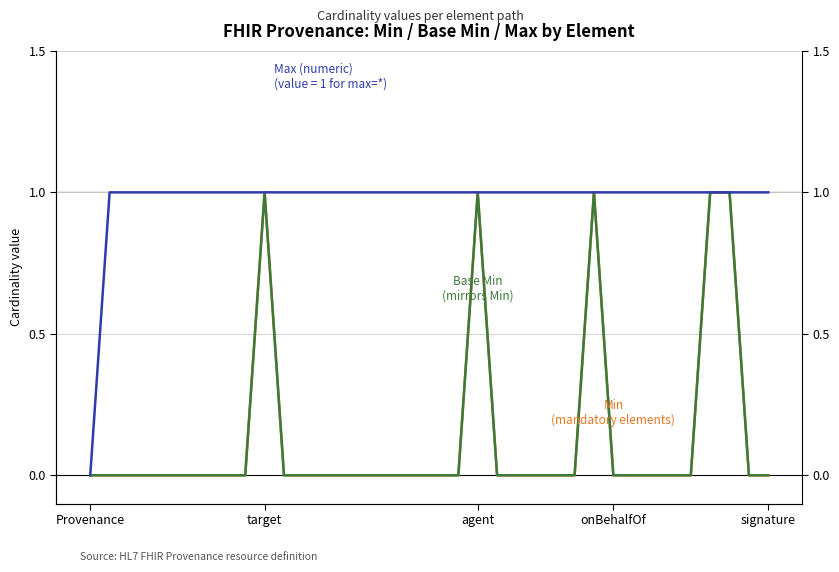

At how many categories does at least one series exceed 0?

35